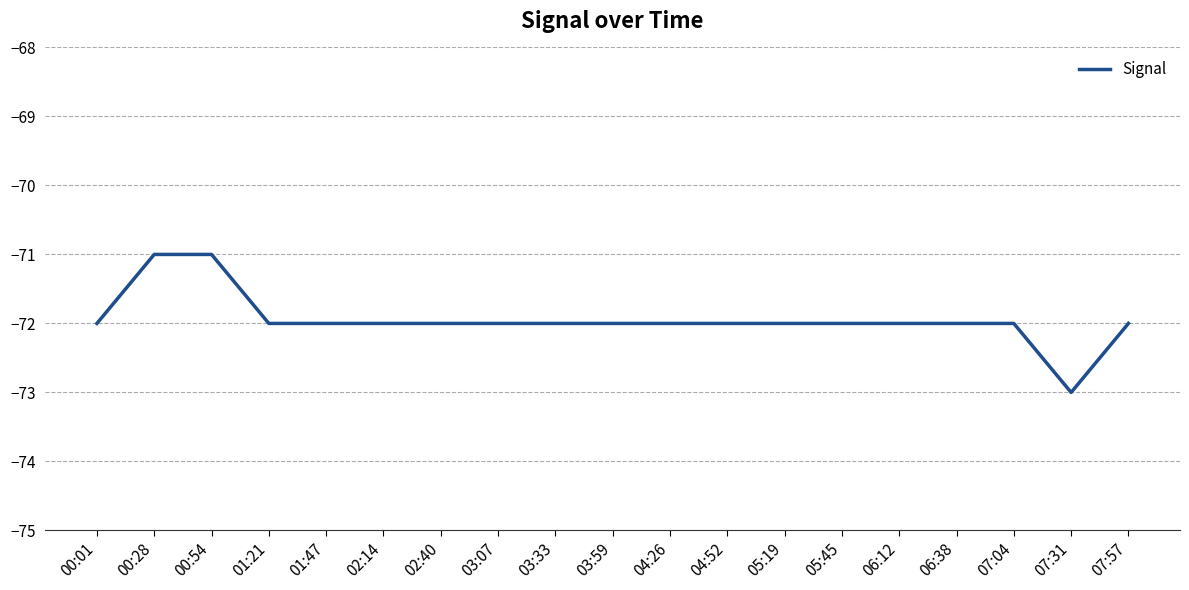

What is the average value?

-72